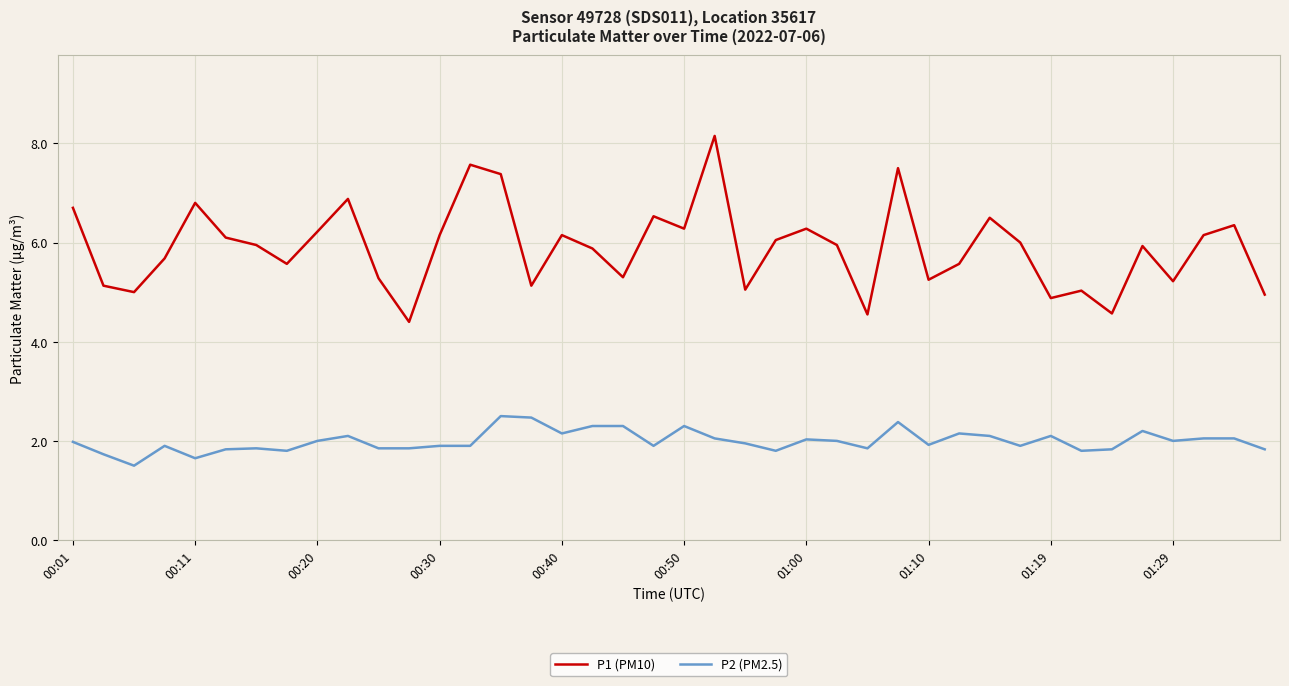

What is the average value of the P2 (PM2.5) series?

2.0